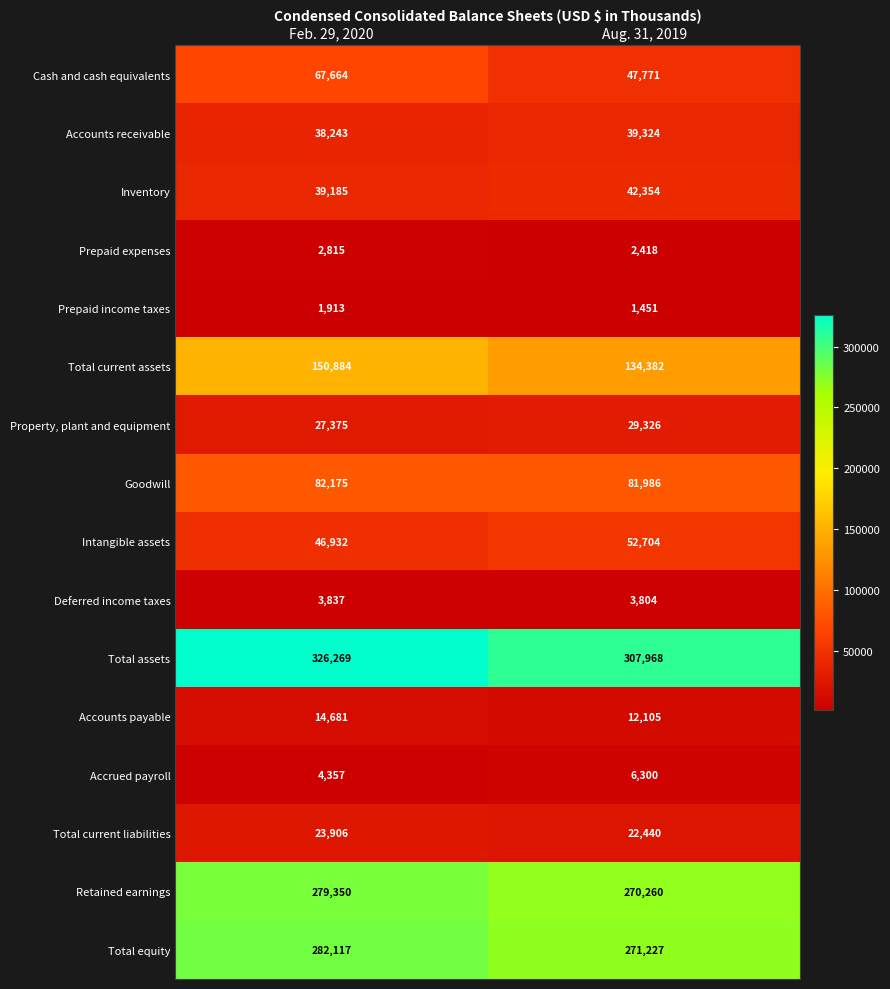

What is the difference between the highest and lowest values at Aug. 31, 2019?

306517